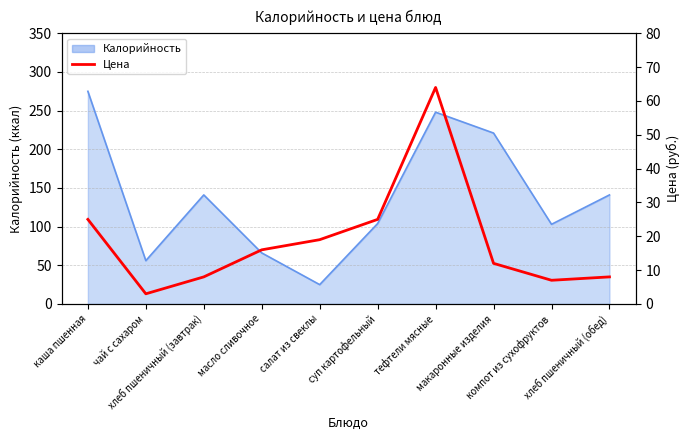

True or false: the data has more than 0 interior local peaks.

True